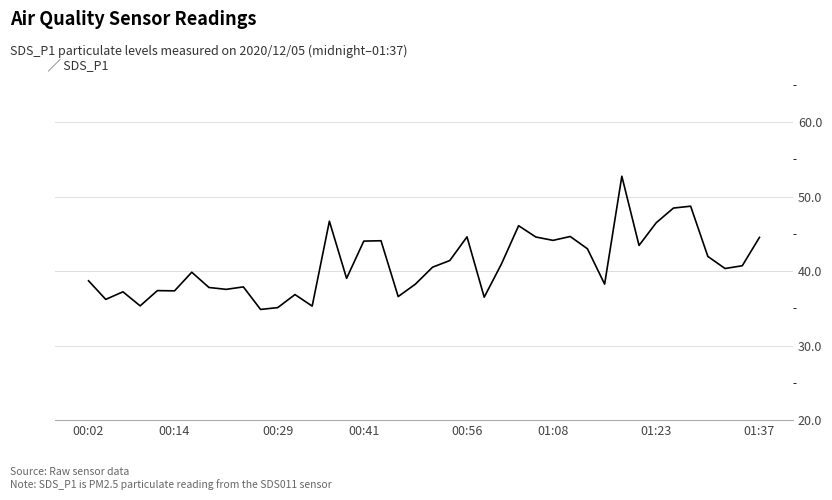

What is the difference between the maximum and minimum values?

17.9